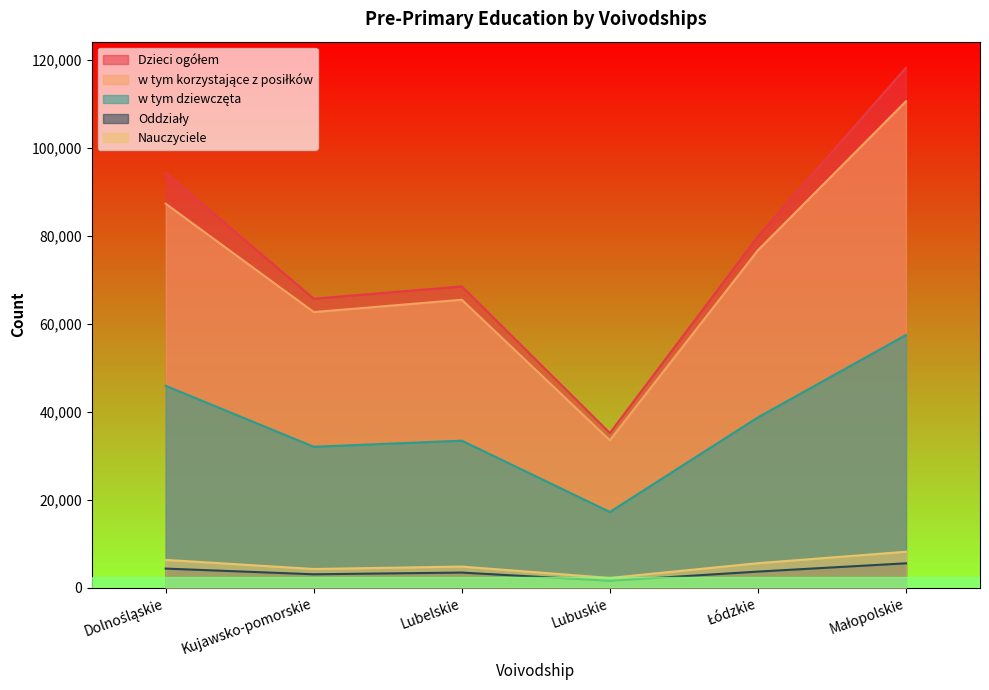

Between Kujawsko-pomorskie and Łódzkie, which series saw the biggest shift?

Dzieci ogółem